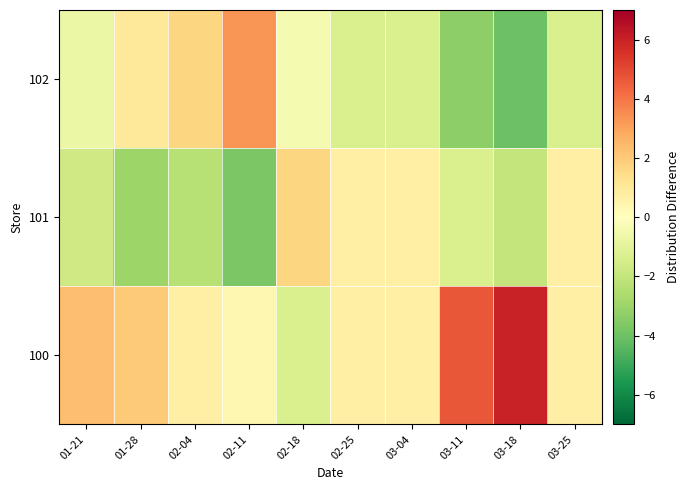

What is the maximum value shown in the chart?

6.0